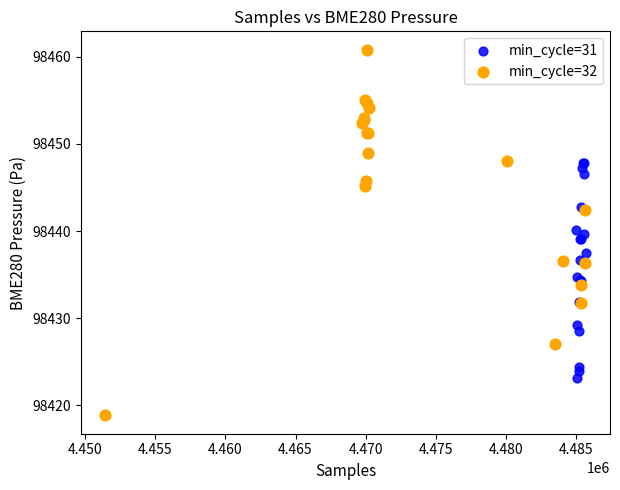

Which series has the largest Y range (max minus min)?

min_cycle=32